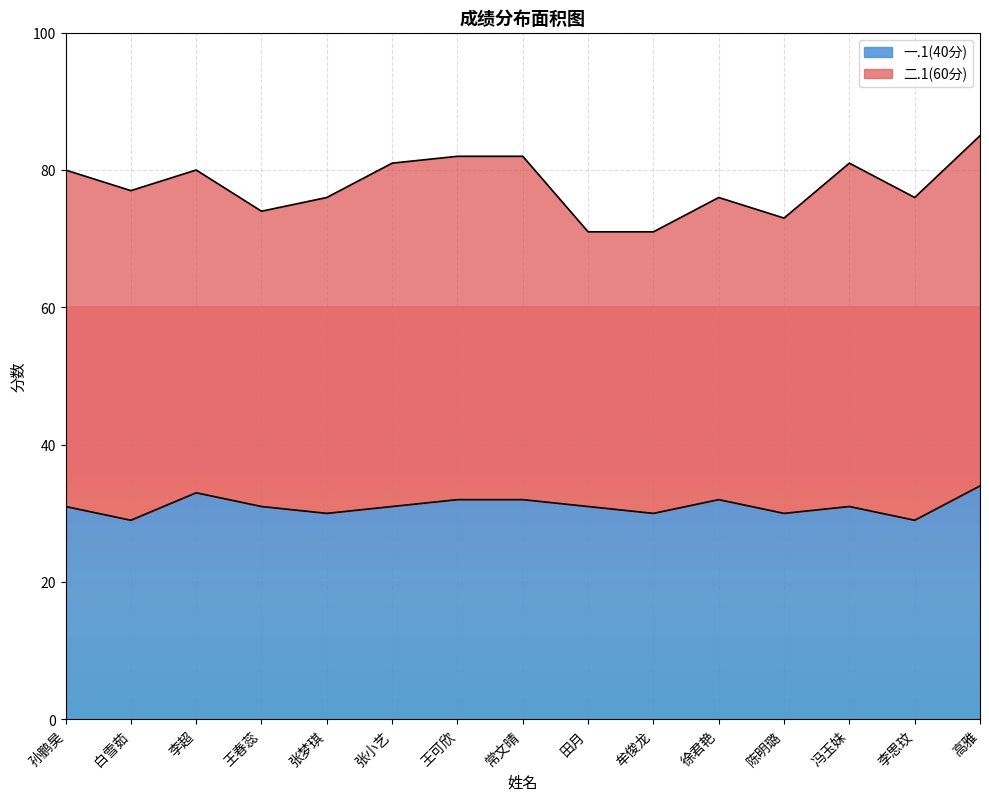

Approximately how many times larger is the value at 王春蕊 compared to 王可欣?

1.0